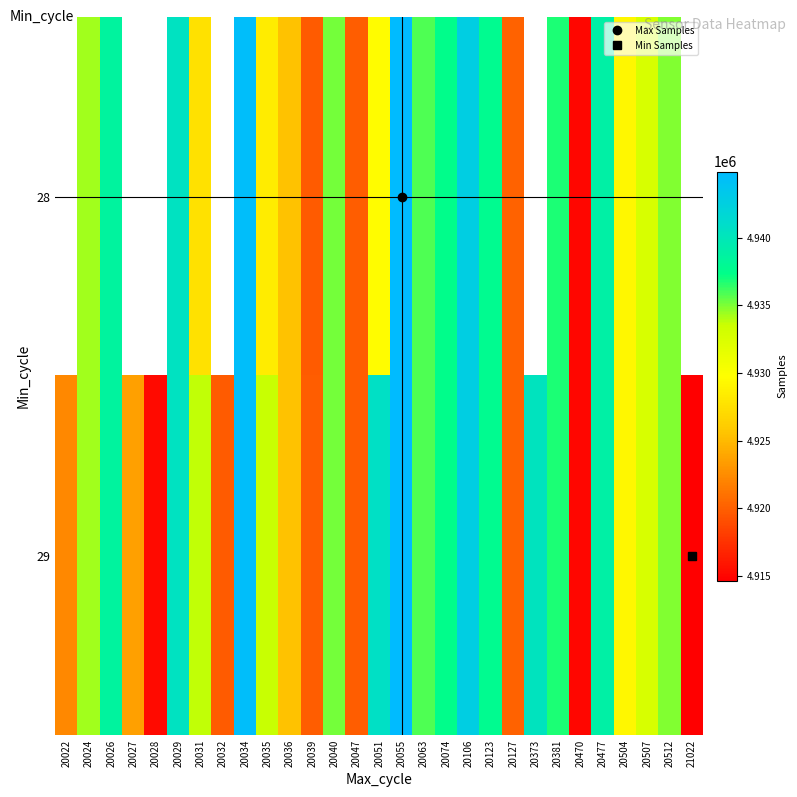

Which series changed the most between 20034 and 20381?

28